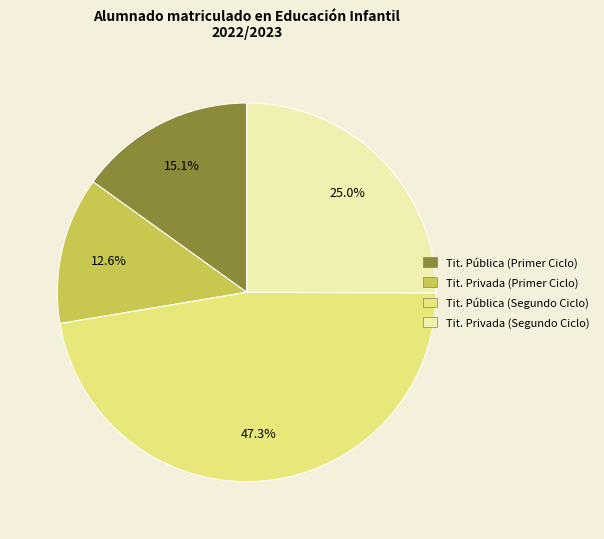

Count the number of slices in the pie.

4